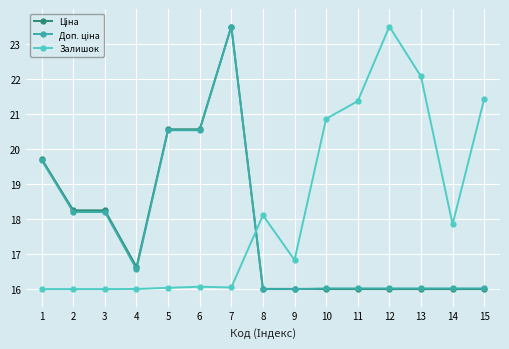

At which category is the sum across all series the highest?

7